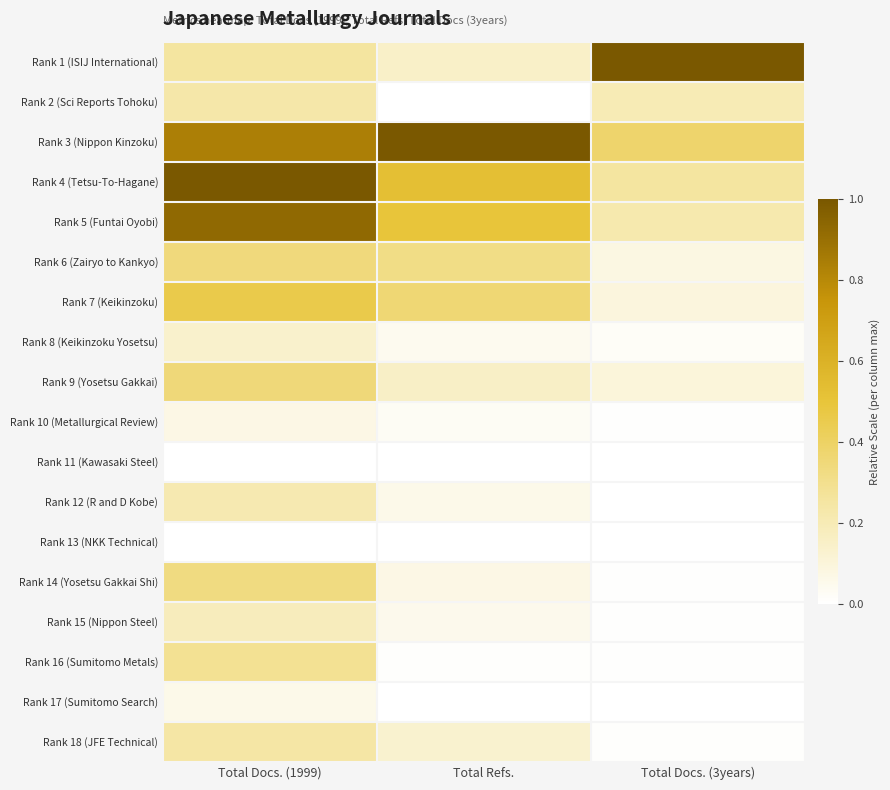

List the series in order of their peak value, lowest first.

Rank 11 (Kawasaki Steel), Rank 13 (NKK Technical), Rank 17 (Sumitomo Search), Rank 10 (Metallurgical Review), Rank 8 (Keikinzoku Yosetsu), Rank 15 (Nippon Steel), Rank 12 (R and D Kobe), Rank 2 (Sci Reports Tohoku), Rank 18 (JFE Technical), Rank 16 (Sumitomo Metals), Rank 14 (Yosetsu Gakkai Shi), Rank 6 (Zairyo to Kankyo), Rank 9 (Yosetsu Gakkai), Rank 7 (Keikinzoku), Rank 5 (Funtai Oyobi), Rank 1 (ISIJ International), Rank 3 (Nippon Kinzoku), Rank 4 (Tetsu-To-Hagane)